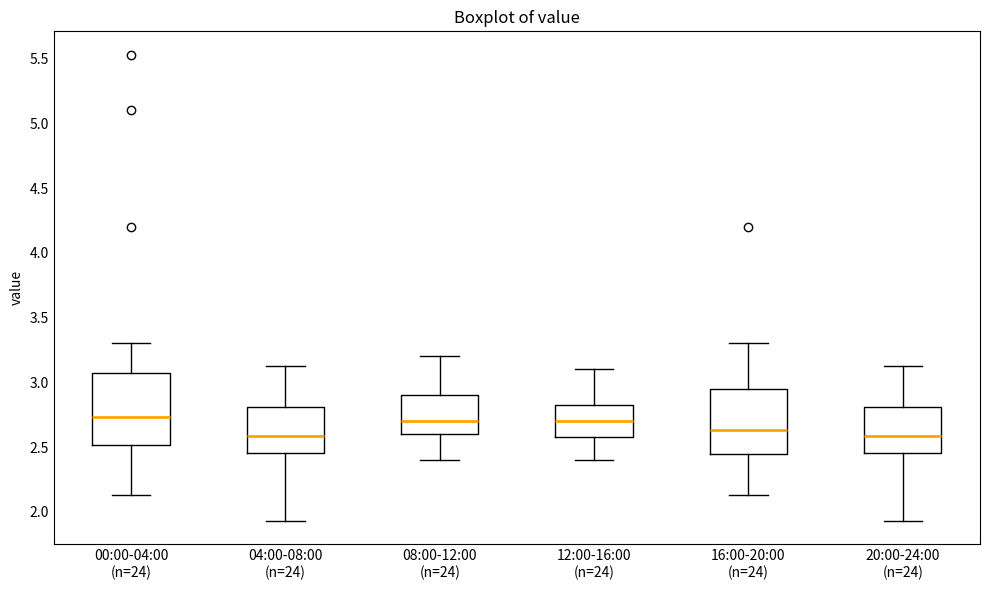

Comparing the boxes themselves (not the whiskers), which one is the tallest?

00:00-04:00 (n=24)